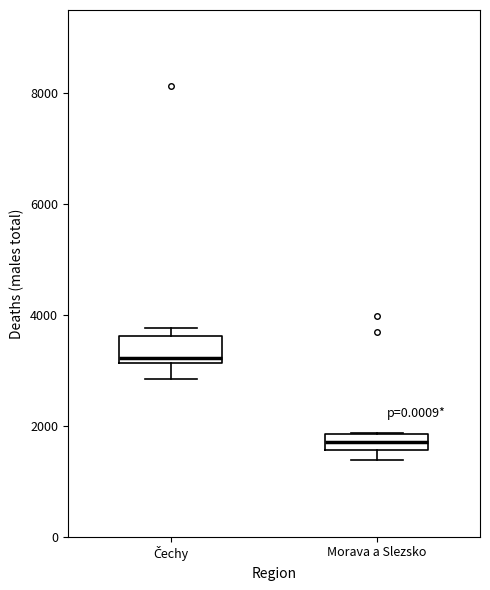

Where is the lower edge of the box for Čechy on the y-axis? The values are not printed on the chart, so give them approximately, as read against the axis.

3200